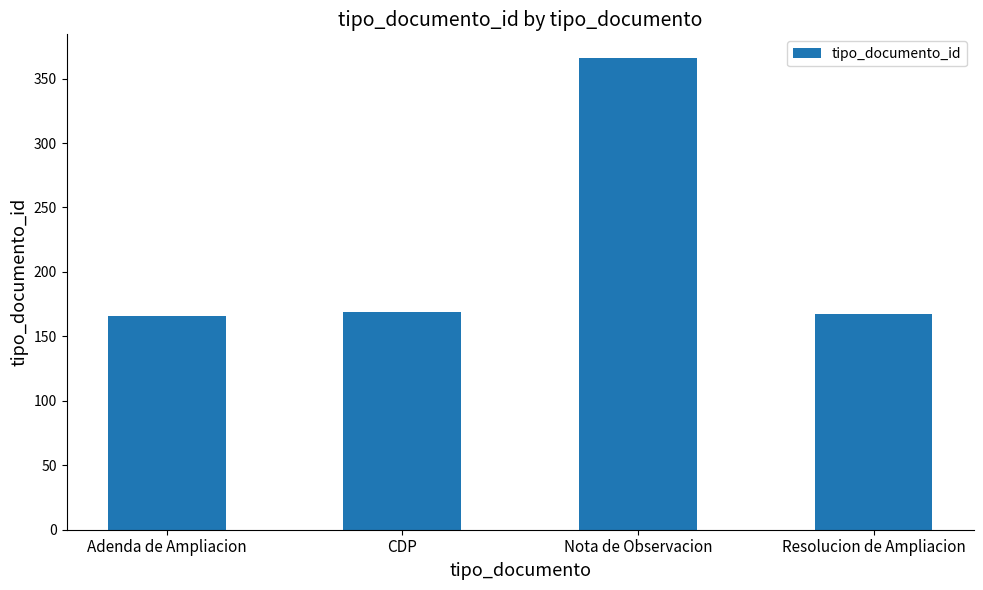

What value does the data have at Resolucion de Ampliacion?

167